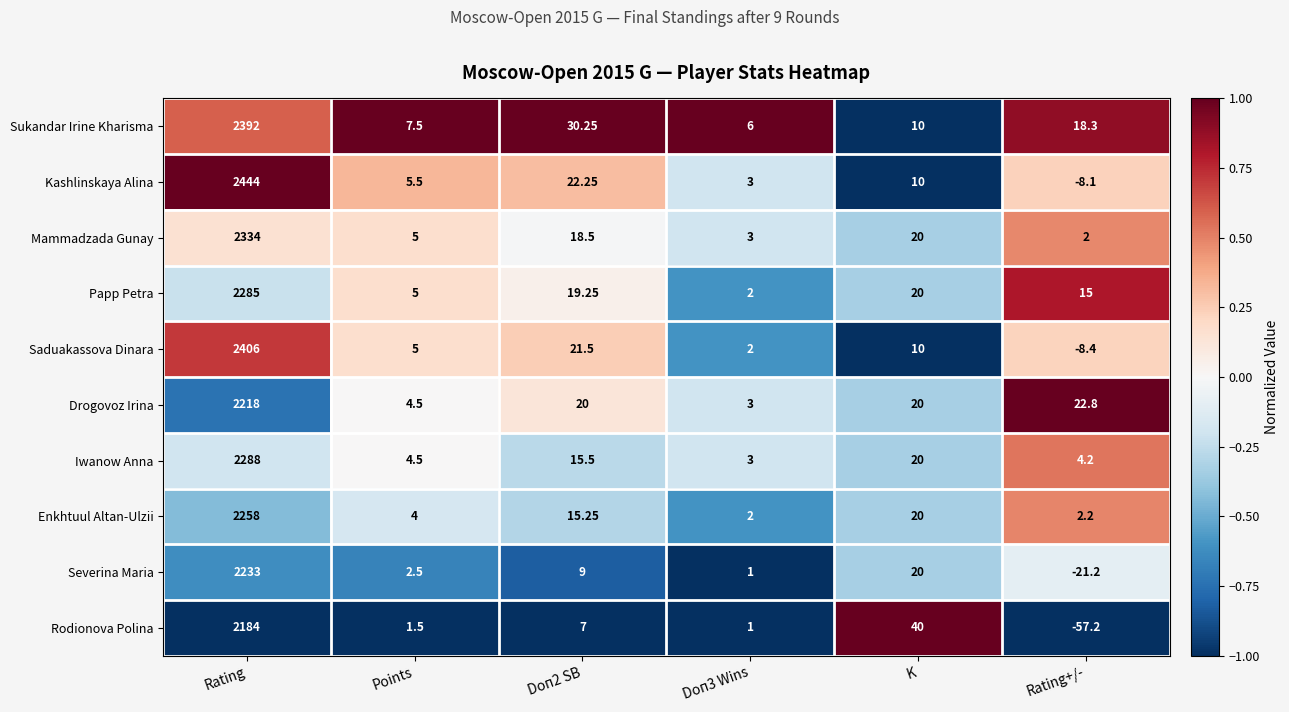

At which label does Saduakassova Dinara reach its peak?

Rating